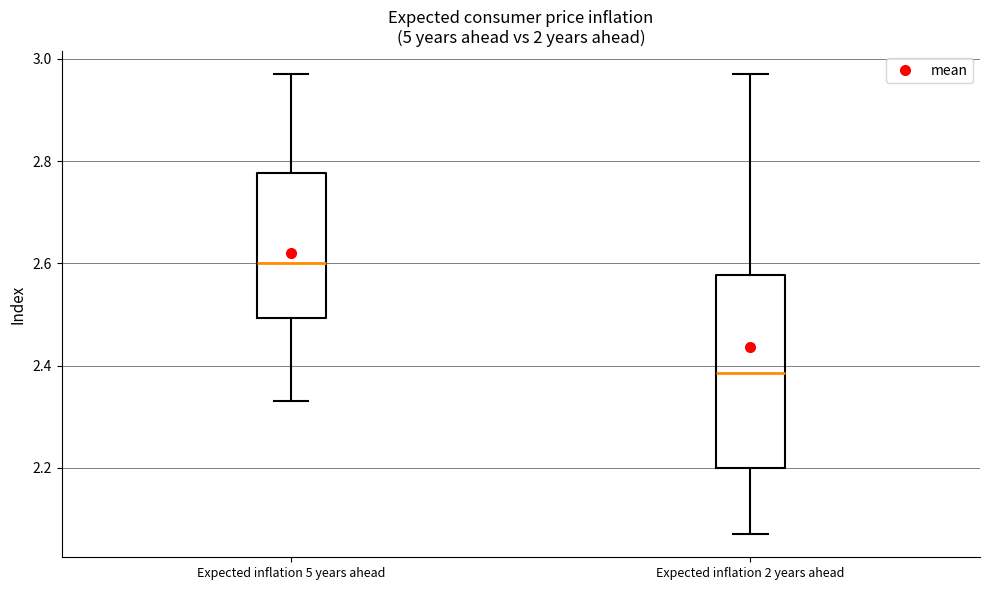

Which box is the tallest, from its lower edge to its upper edge?

Expected inflation 2 years ahead